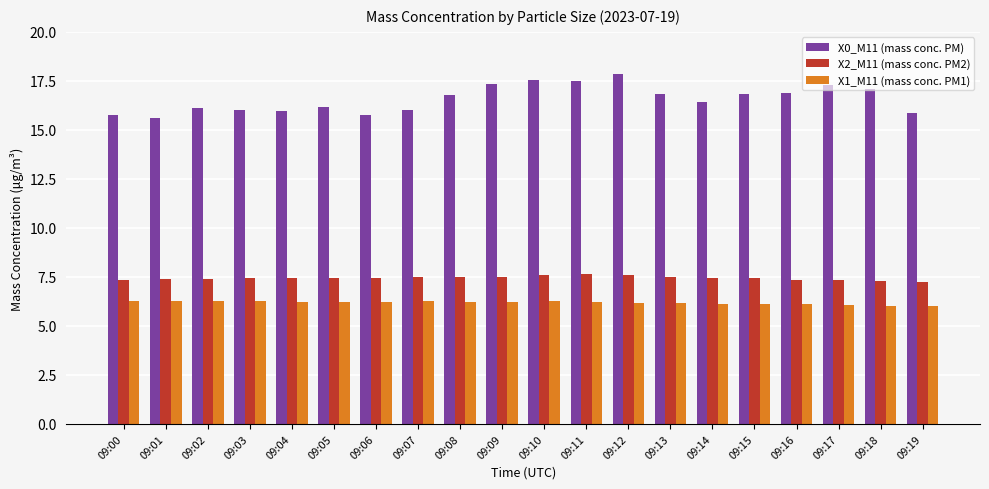

How many groups of bars are there?

20